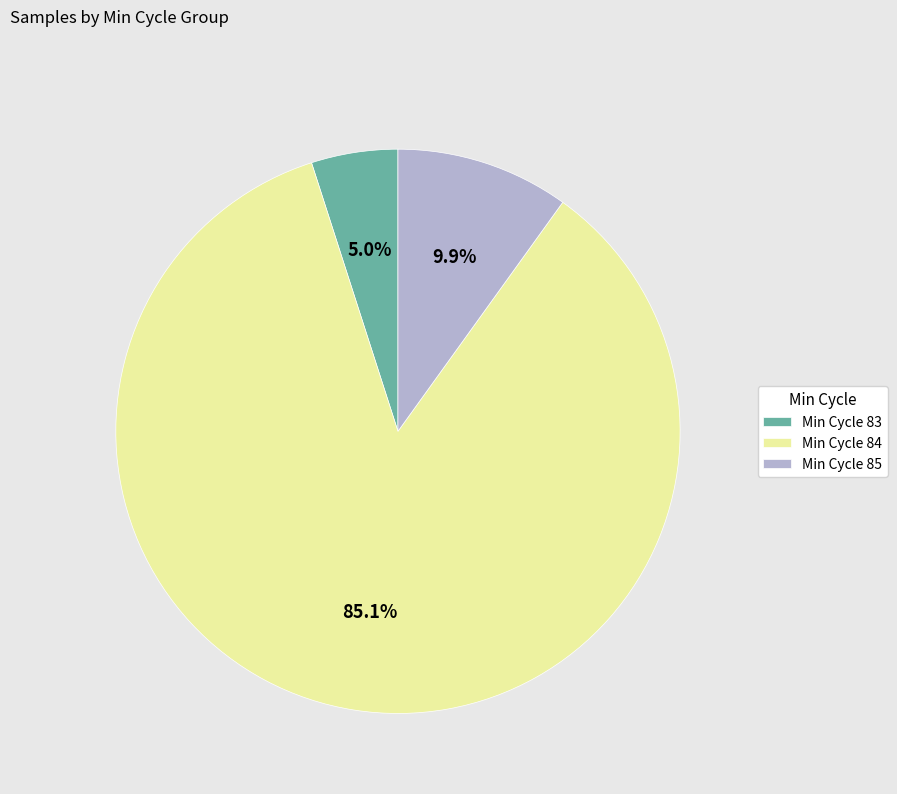

Is there any slice that represents more than half of the pie?

Yes